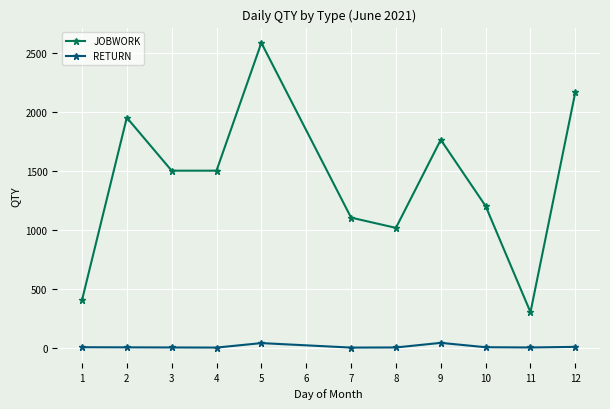

Rank the series by their maximum value, from lowest to highest.

RETURN, JOBWORK